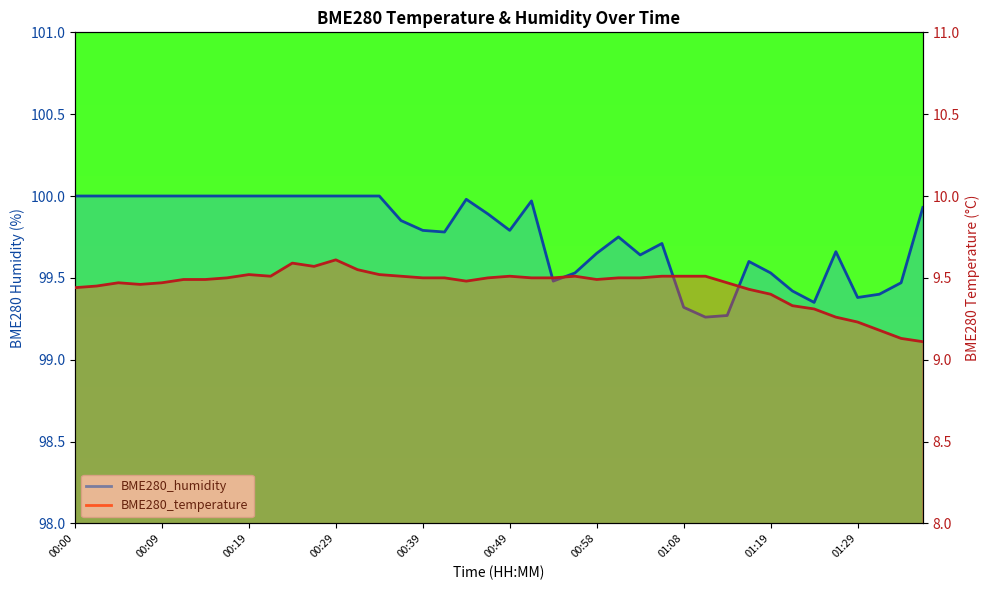

What is the label of the 6th point from the left?

00:12